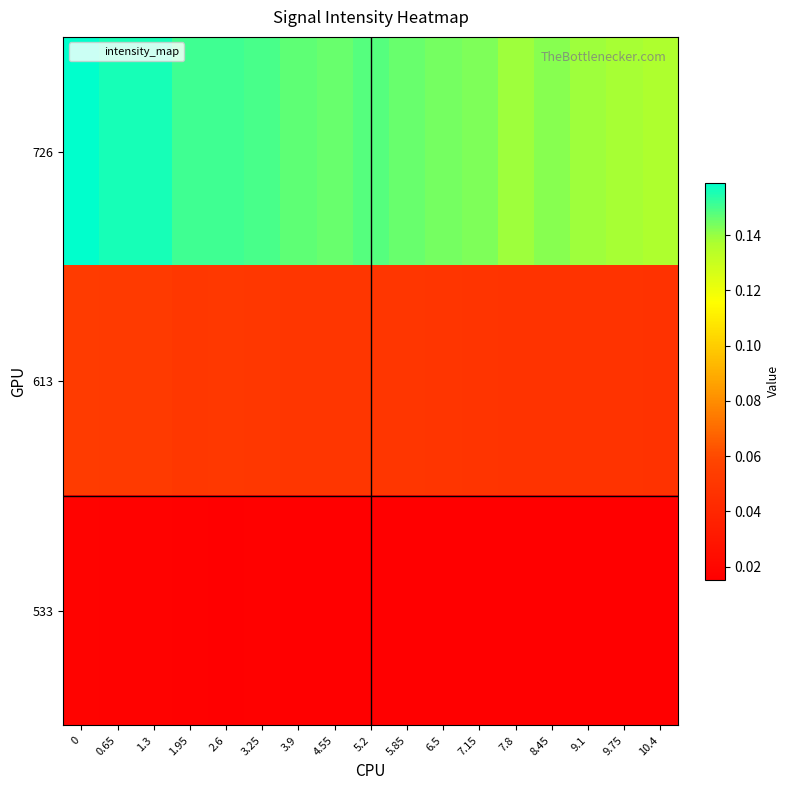

Which series has the largest range (max minus min)?

726